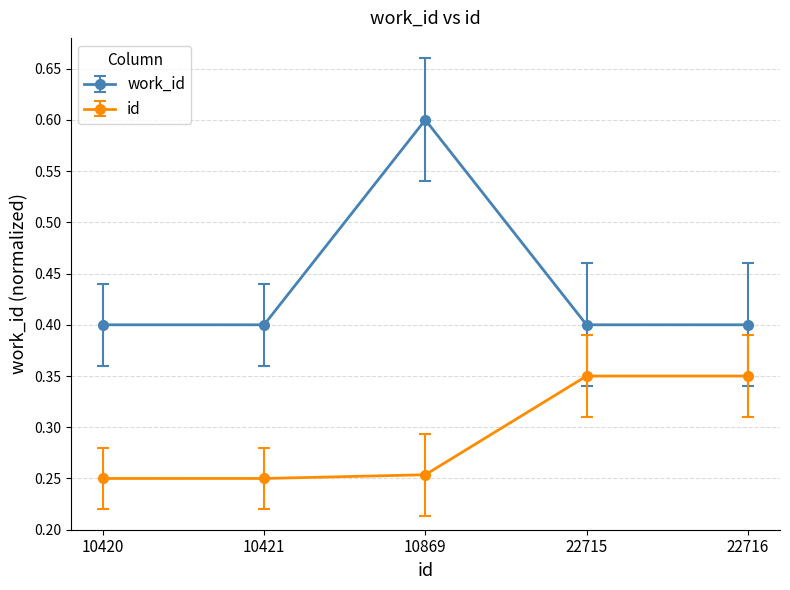

Which series has the largest range (max minus min)?

work_id